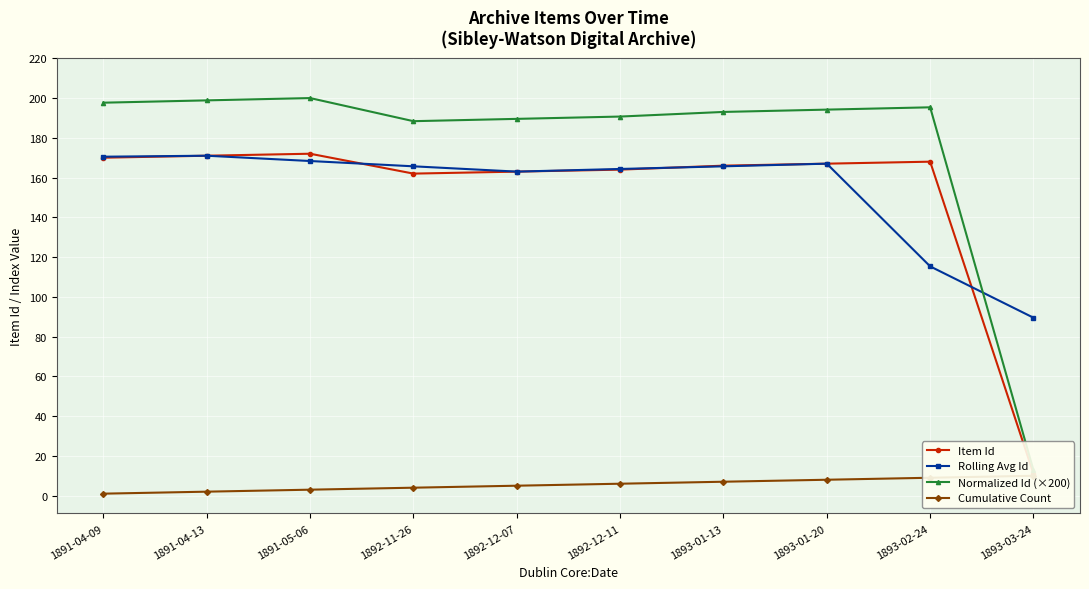

What are all the series names shown in the legend?

Item Id, Rolling Avg Id, Normalized Id (×200), Cumulative Count